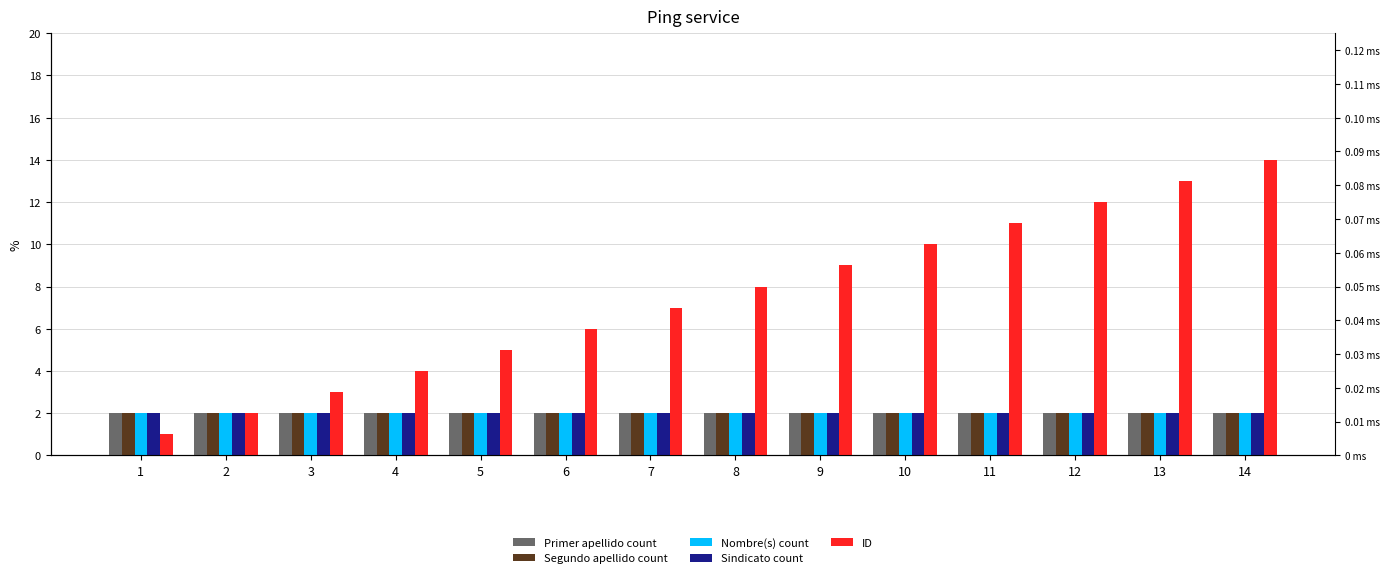

What are all the series names shown in the legend?

Primer apellido count, Segundo apellido count, Nombre(s) count, Sindicato count, ID